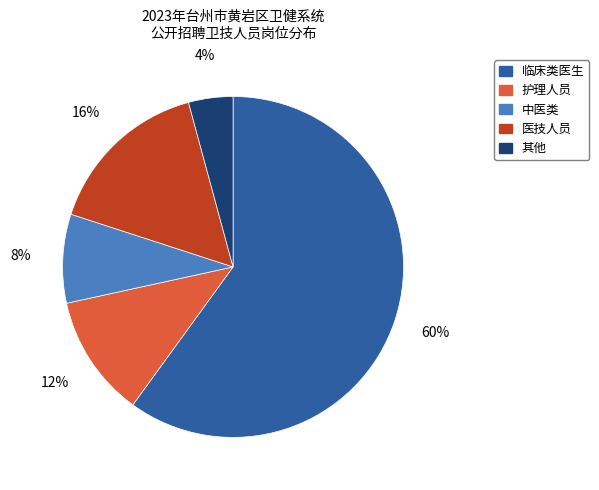

Does any single category account for the majority?

Yes